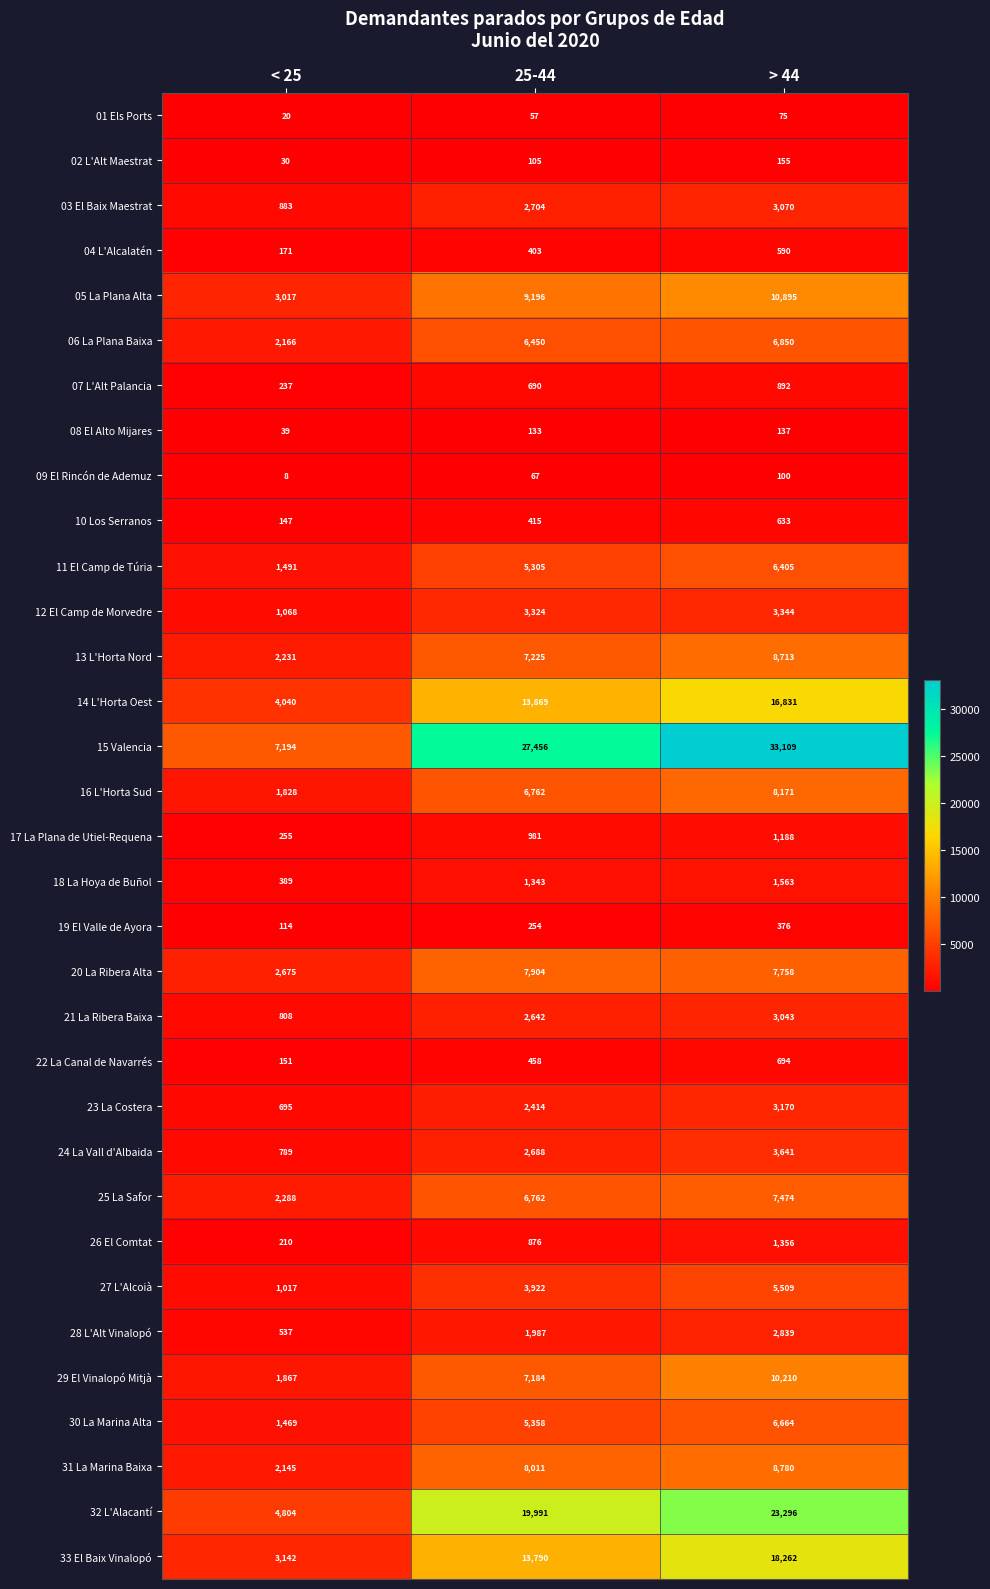

Rank the series at > 44 from lowest to highest value.

01 Els Ports, 09 El Rincón de Ademuz, 08 El Alto Mijares, 02 L'Alt Maestrat, 19 El Valle de Ayora, 04 L'Alcalatén, 10 Los Serranos, 22 La Canal de Navarrés, 07 L'Alt Palancia, 17 La Plana de Utiel-Requena, 26 El Comtat, 18 La Hoya de Buñol, 28 L'Alt Vinalopó, 21 La Ribera Baixa, 03 El Baix Maestrat, 23 La Costera, 12 El Camp de Morvedre, 24 La Vall d'Albaida, 27 L'Alcoià, 11 El Camp de Túria, 30 La Marina Alta, 06 La Plana Baixa, 25 La Safor, 20 La Ribera Alta, 16 L'Horta Sud, 13 L'Horta Nord, 31 La Marina Baixa, 29 El Vinalopó Mitjà, 05 La Plana Alta, 14 L'Horta Oest, 33 El Baix Vinalopó, 32 L'Alacantí, 15 Valencia